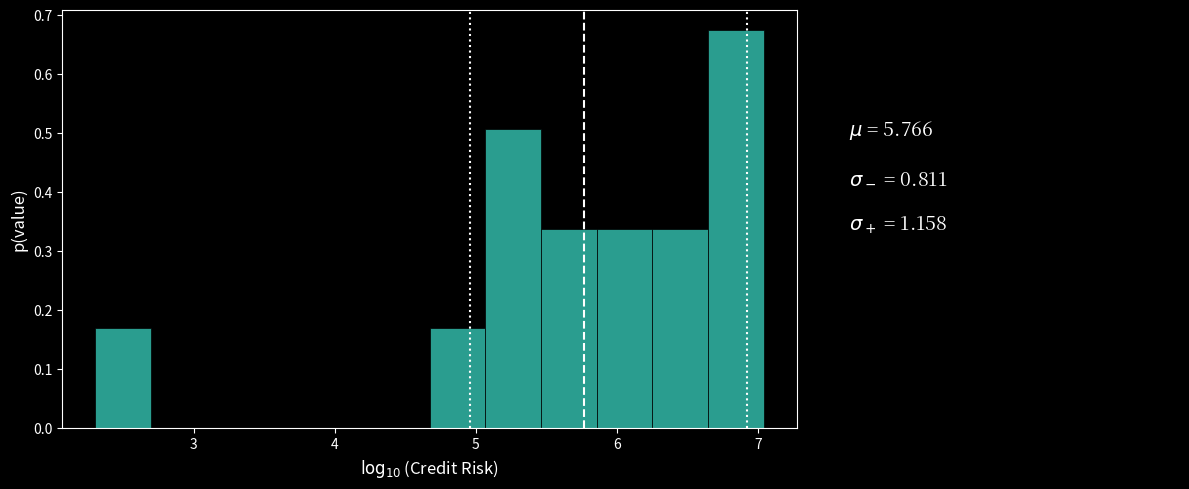

Around what value on the x-axis is the tallest bar? Give the approximate position of its centre, as read against the axis.

6.8